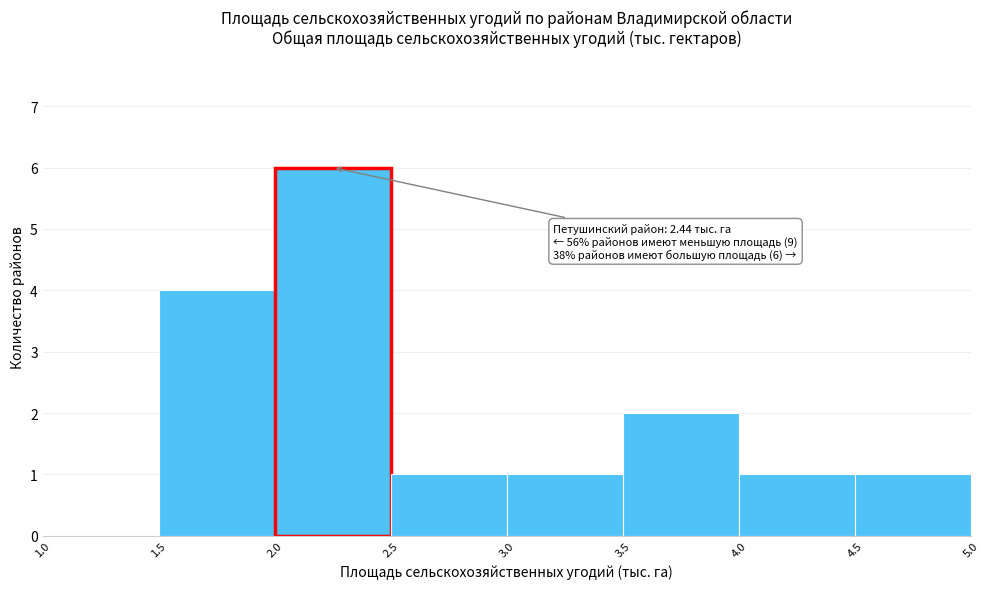

Over which range of the x-axis is the bar tallest?

2.0 to 2.5